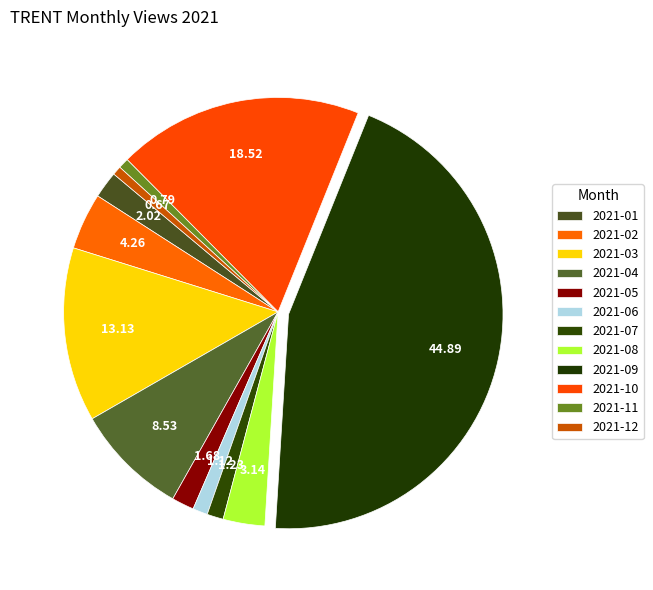

True or false: 2021-08 accounts for 3% of the total.

True